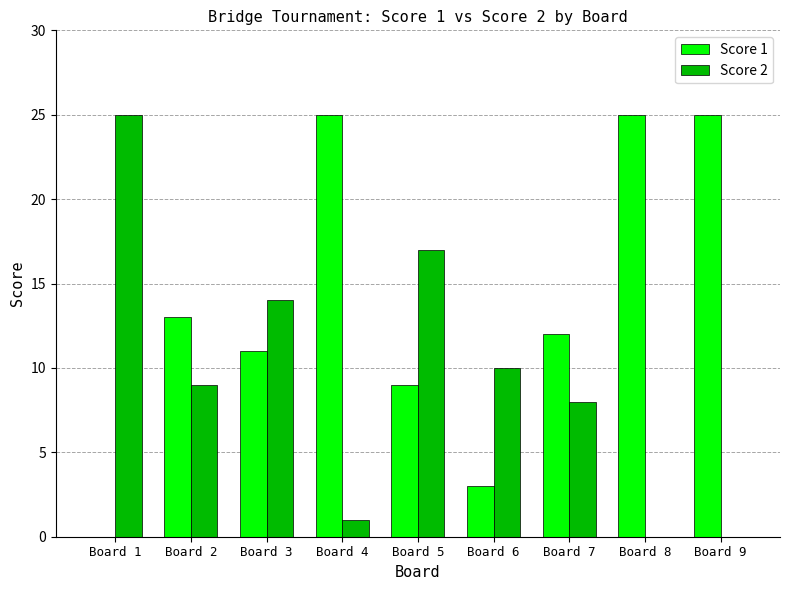

Between Board 7 and Board 9, which series saw the biggest shift?

Score 1